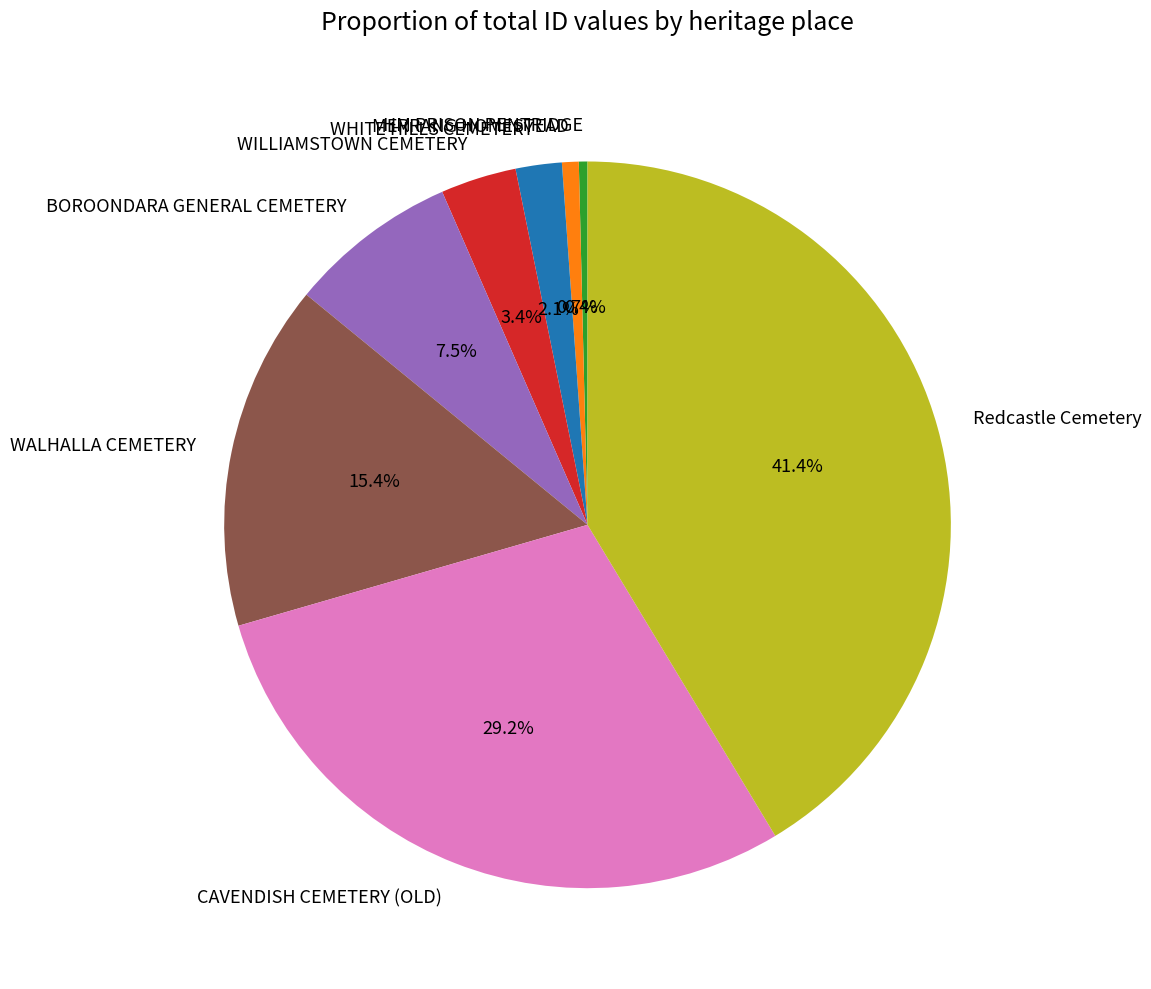

Is there a majority slice in this chart?

No